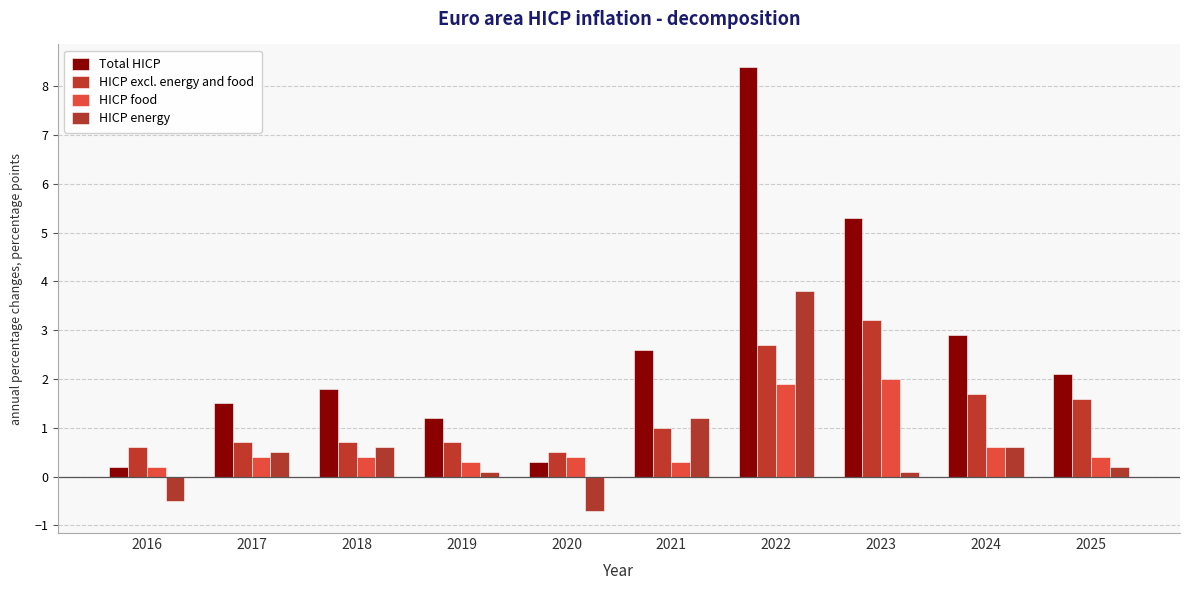

The Total HICP series shows 0.4 at 2016. True or false?

False